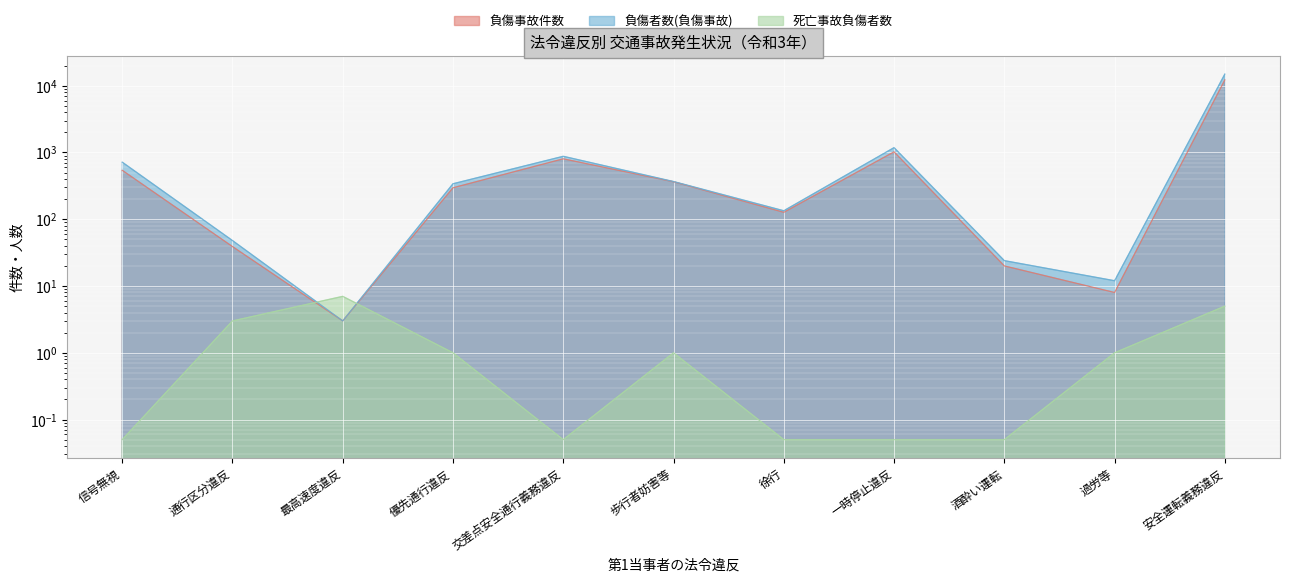

What is the smallest value displayed?

0.1